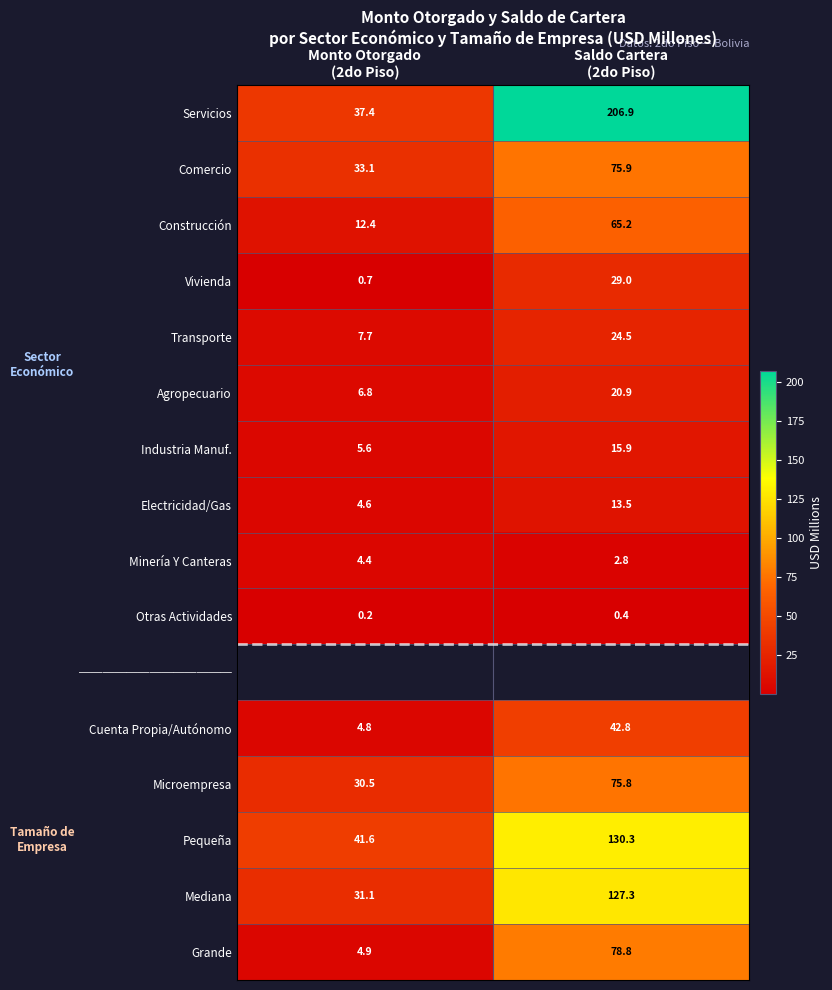

Which series changed the most between Monto Otorgado (2do Piso) and Saldo Cartera (2do Piso)?

Servicios